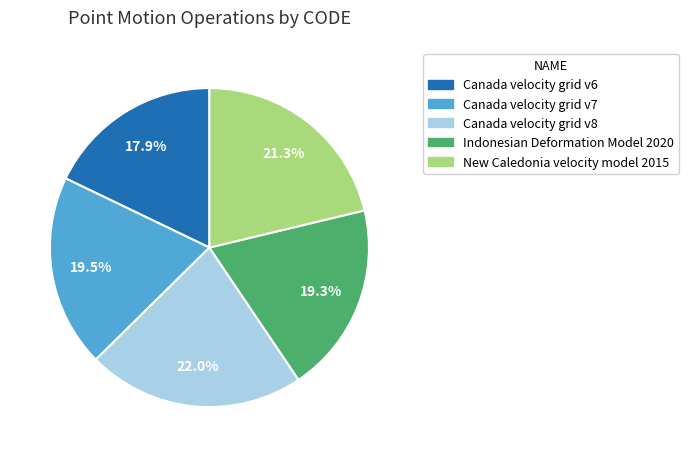

How many slices are in this pie chart?

5